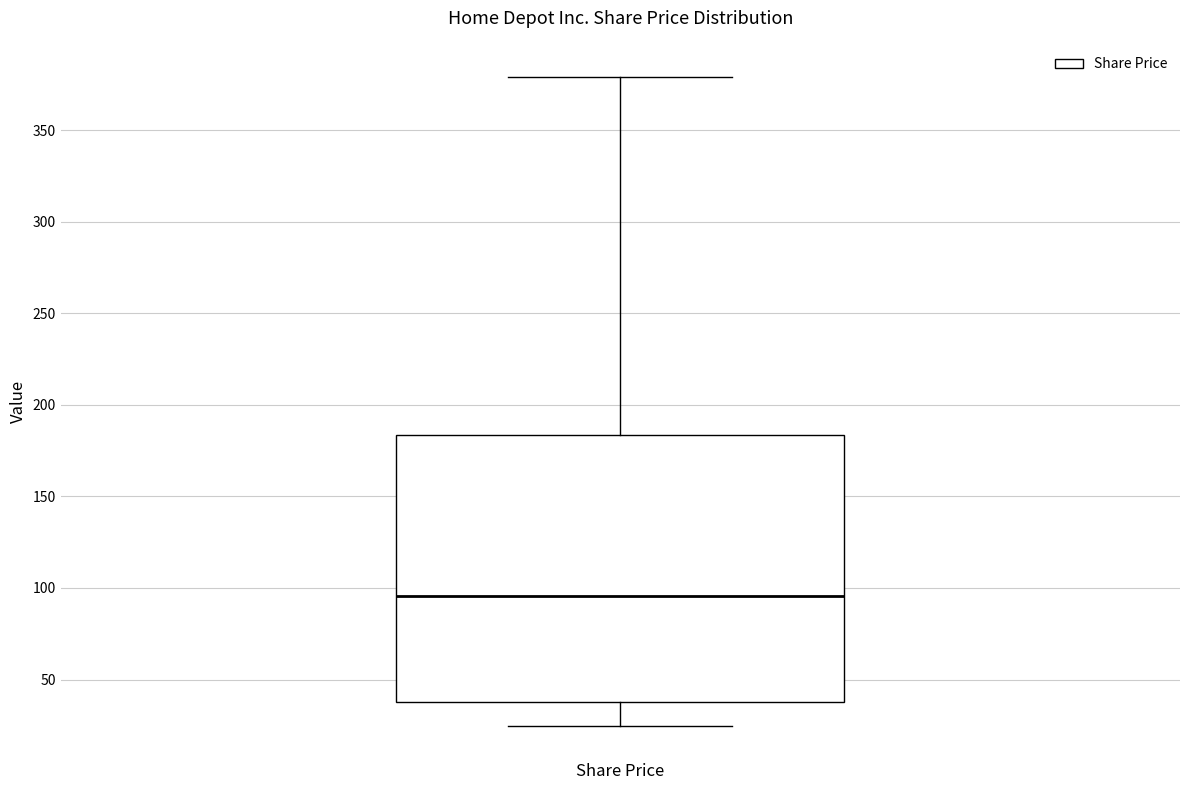

Transcribe this box plot: give where the median line is, the range the box spans, and where the two whiskers end, as read against the y-axis. The values are not printed on the chart, so give them approximately, as read against the axis.

median 95, box 40 to 185, whiskers 25 to 380